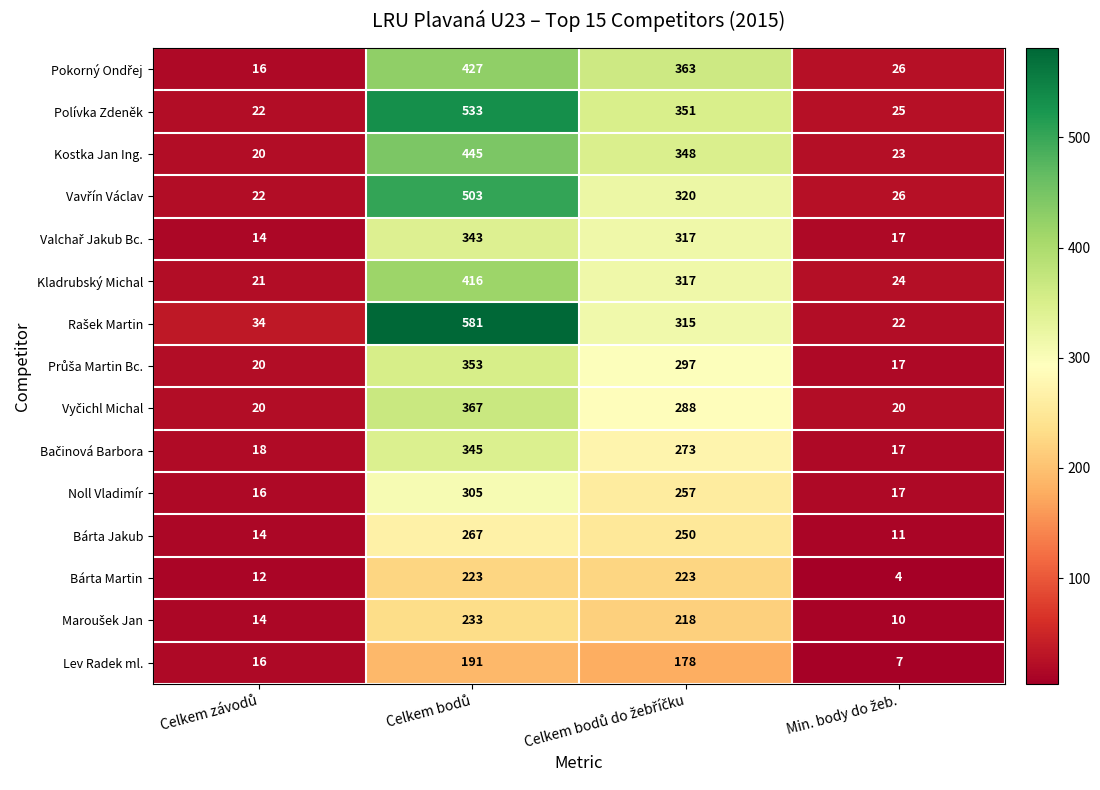

What is the minimum value shown in the chart?

4